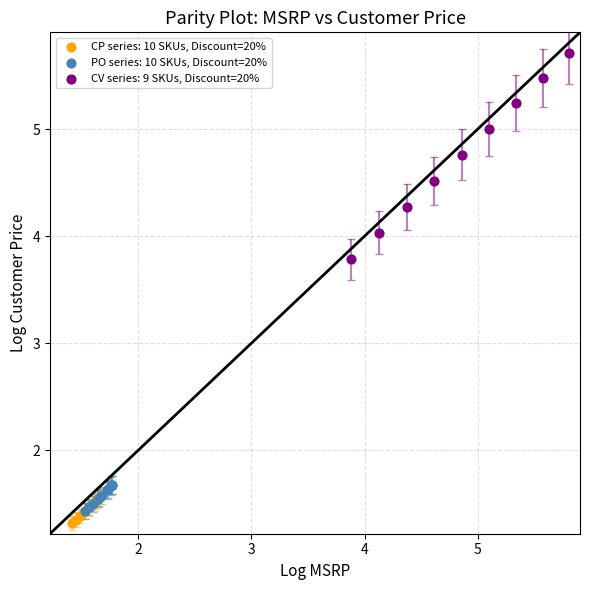

Which series reaches the maximum Y coordinate?

CV series: 9 SKUs, Discount=20%